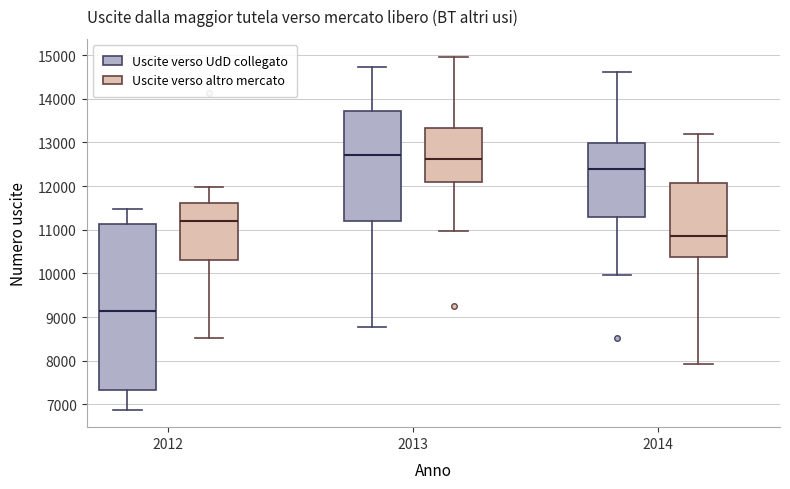

Which box's median line is the highest?

2013 (Uscite verso UdD collegato)